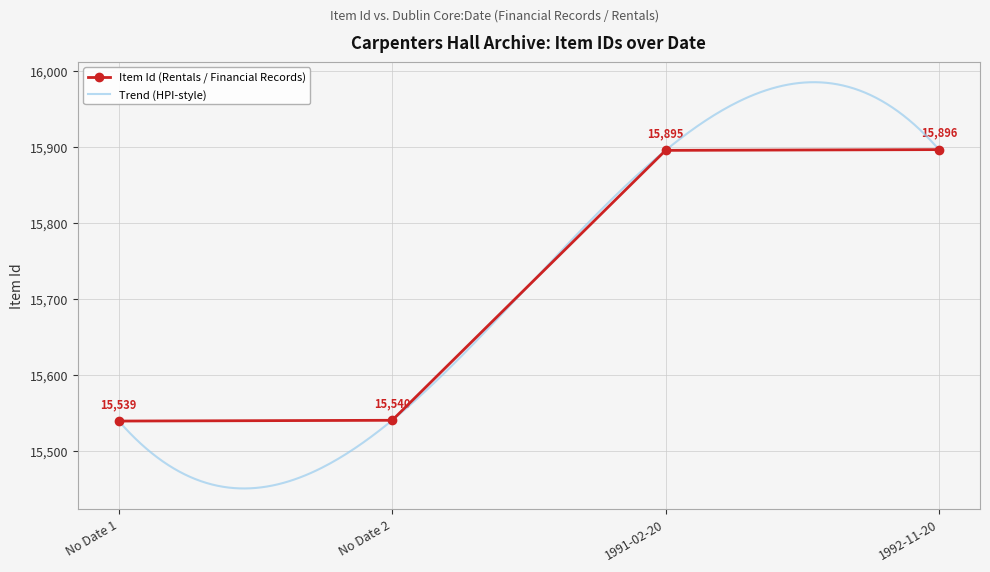

At which label is Item Id (Rentals / Financial Records) closest to 15717?

No Date 2